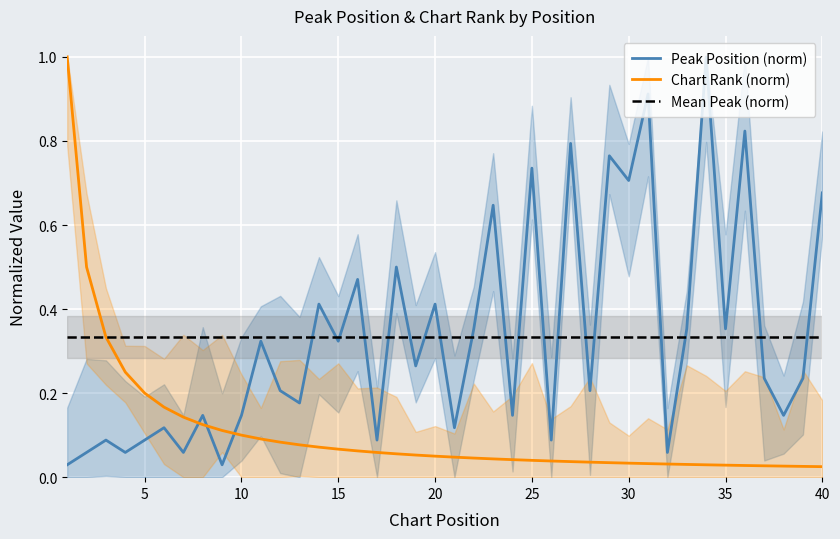

What is the sum of all values?

13.4